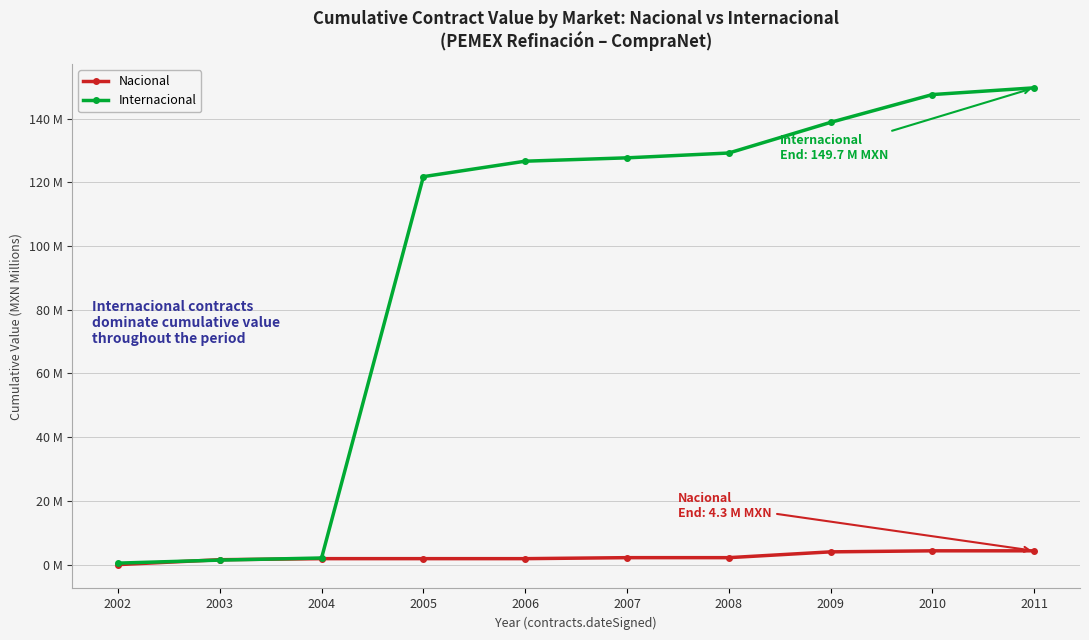

What are all the series names shown in the legend?

Nacional, Internacional